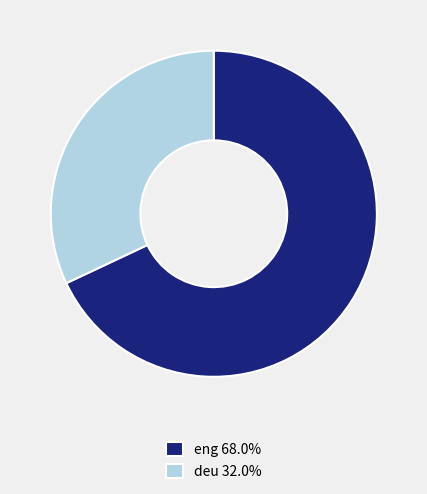

Does any single category account for the majority?

Yes